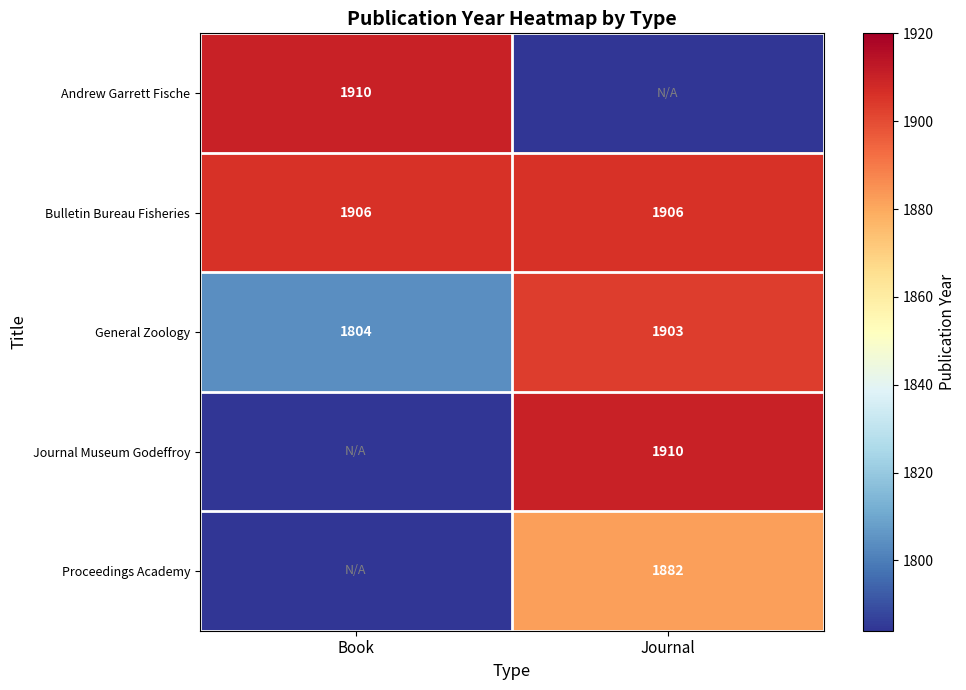

What is the difference between the maximum and minimum values in the General Zoology series?

99